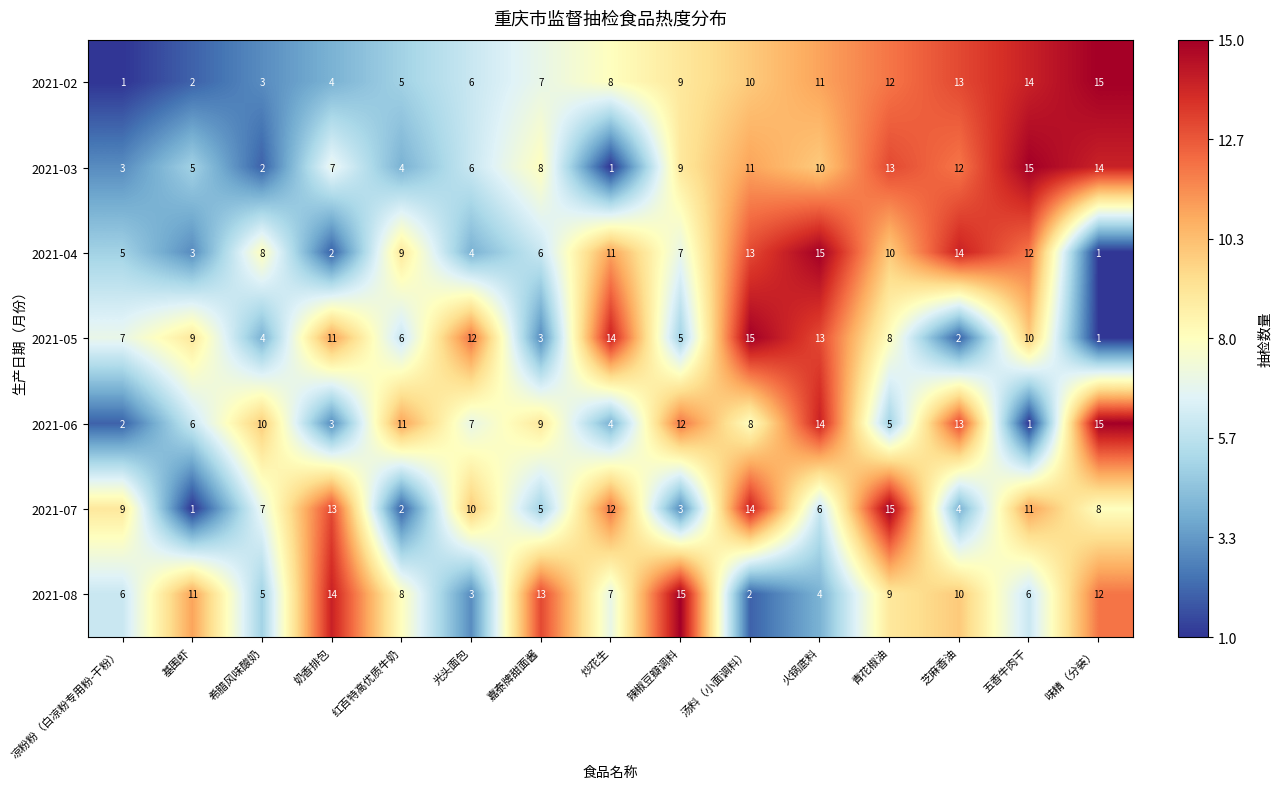

What is the smallest value displayed?

1